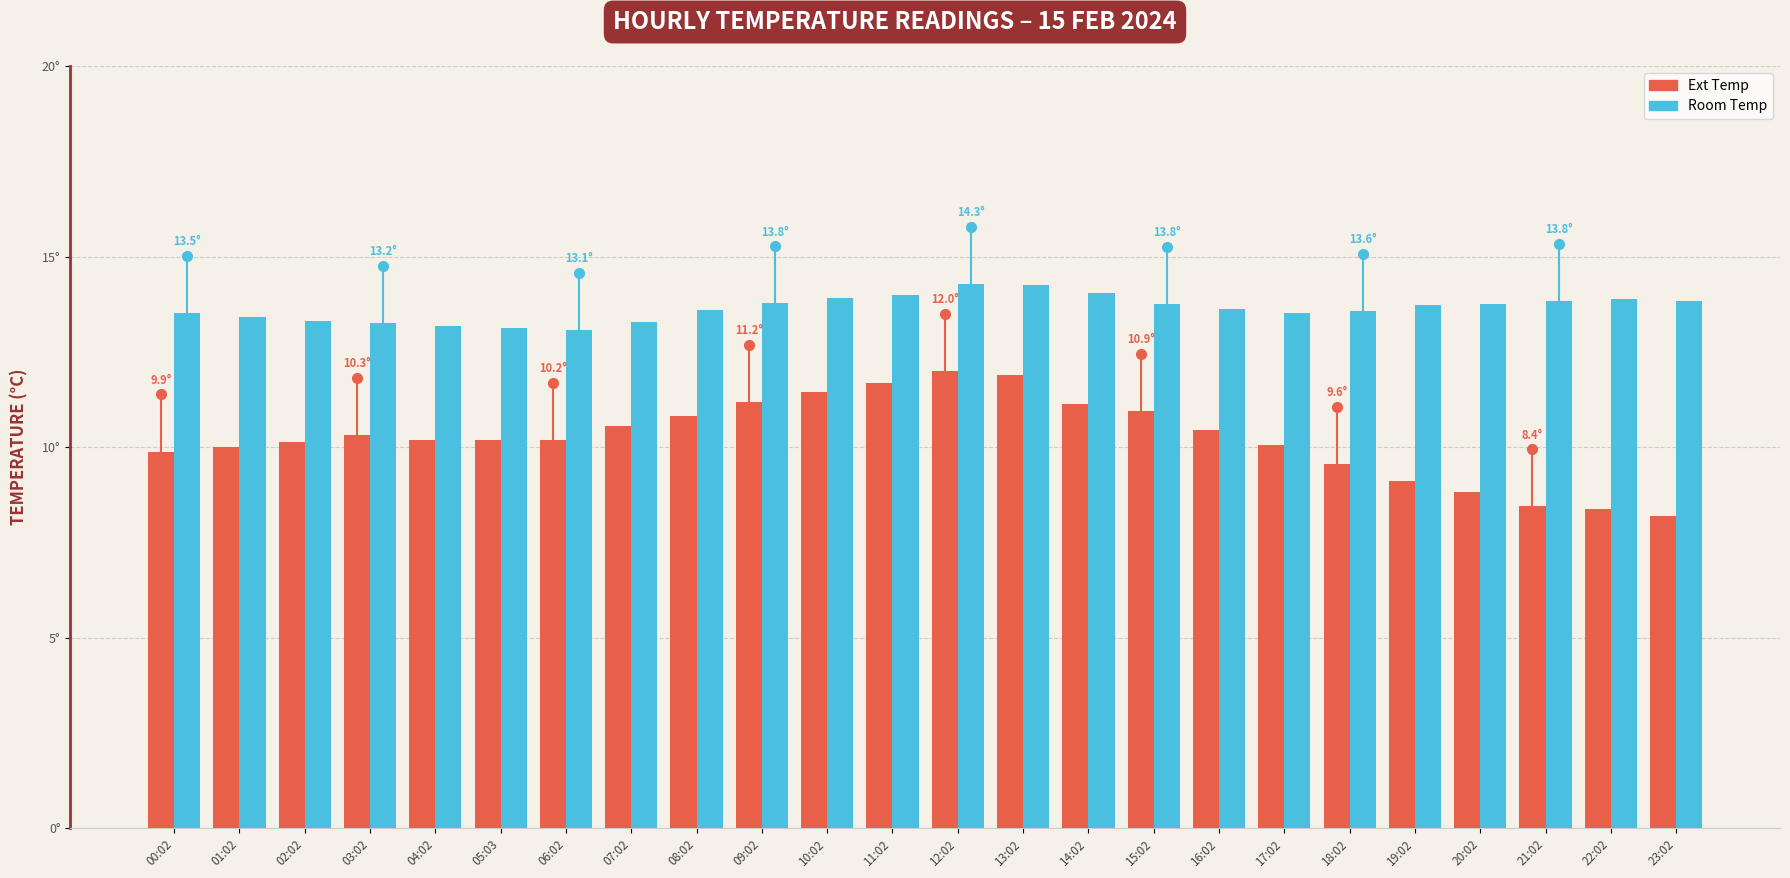

What is the average value of the Room Temp series?

13.6